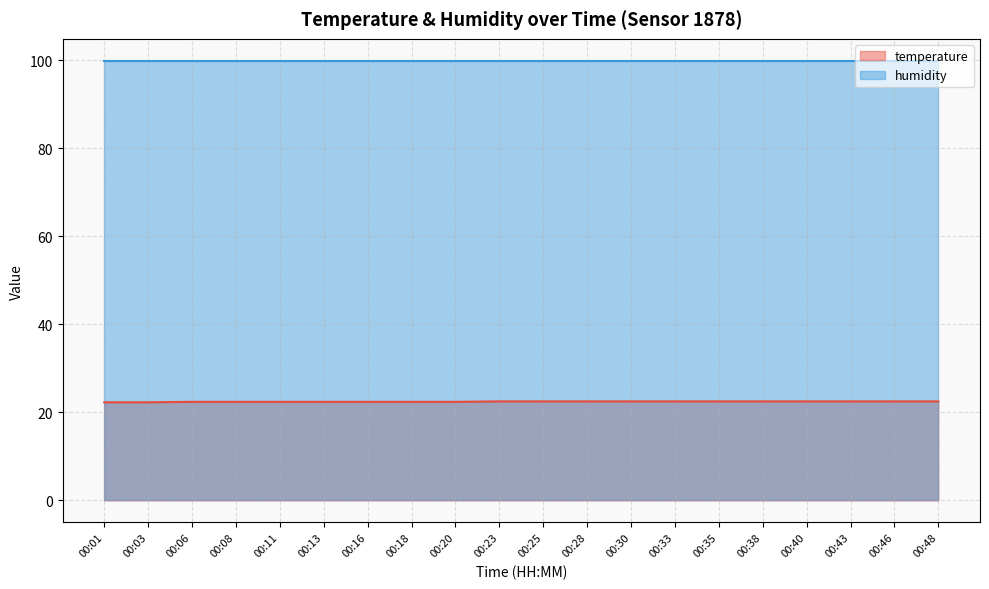

Is it true that the value at 00:11 is 30.8?

False